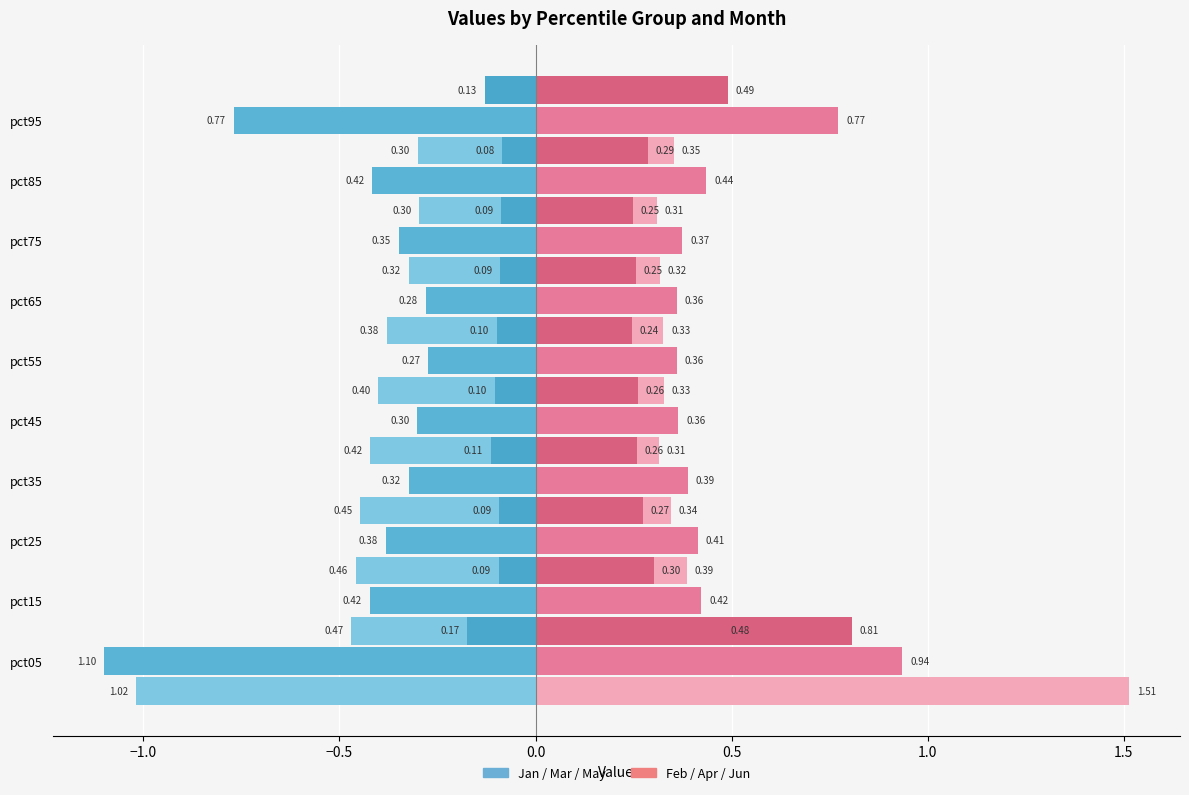

What is the average value of the Apr series?

0.5